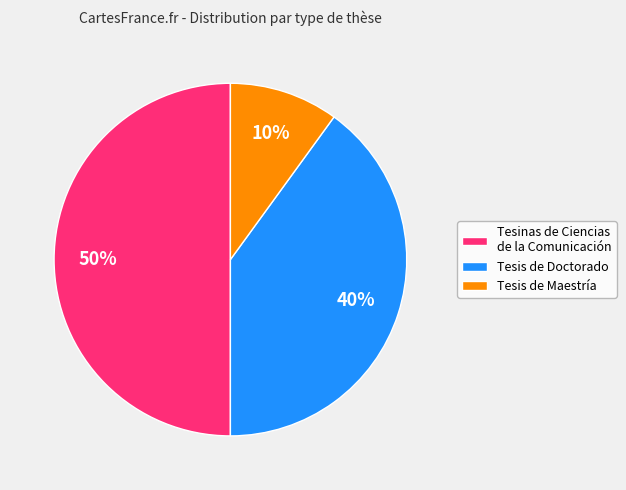

Is Tesis de Doctorado the majority of the pie?

No